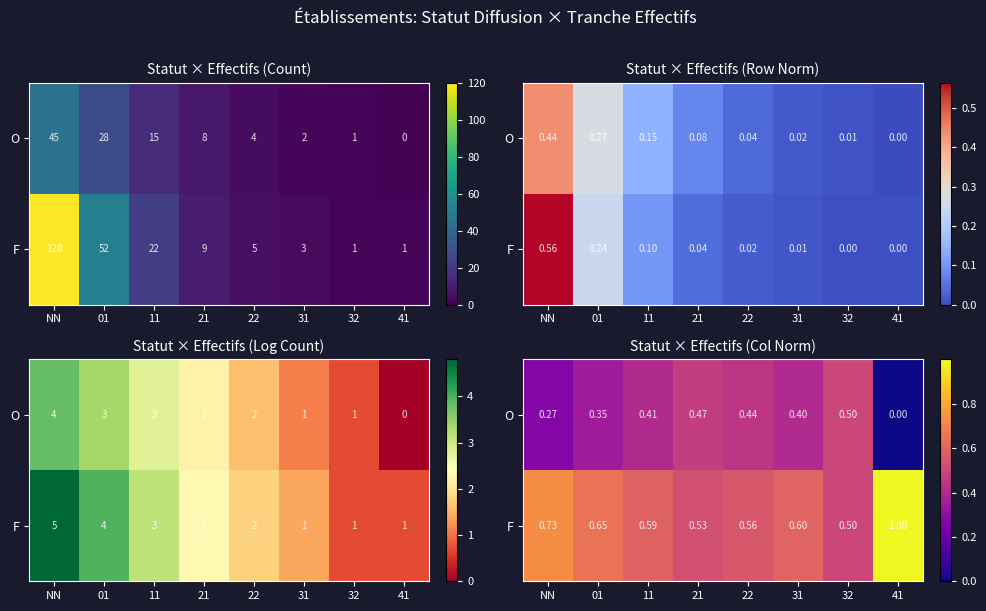

At which category is the sum across all series the highest?

NN